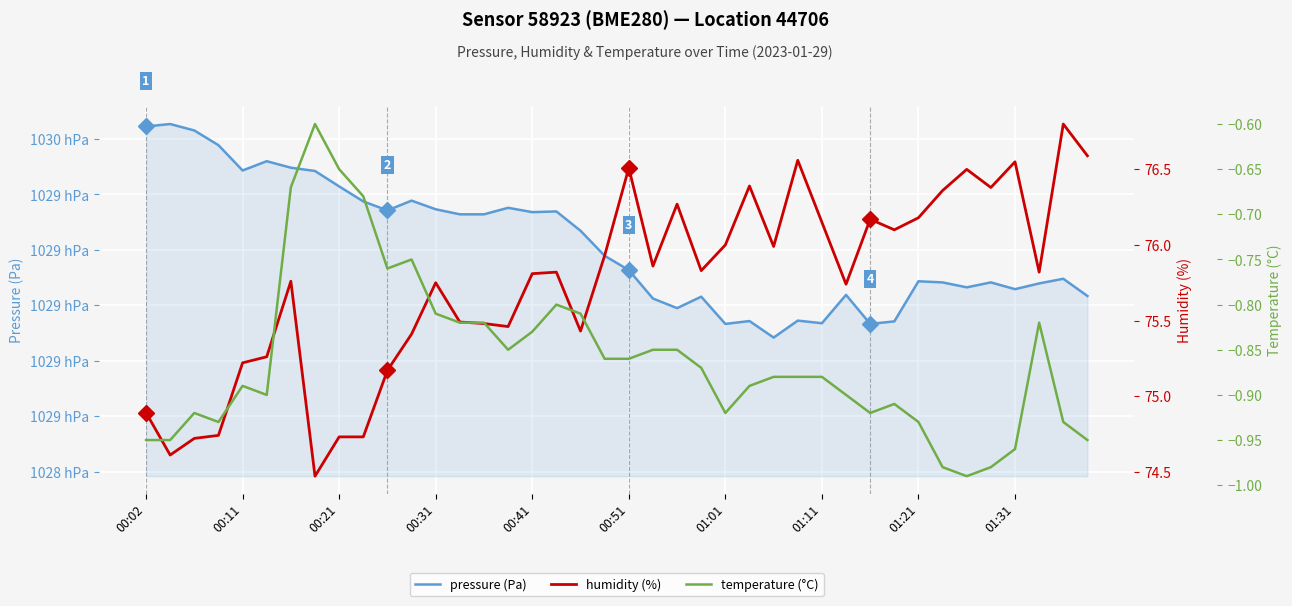

What is the difference between the pressure (Pa) values at 31 and 01:31?

43.3